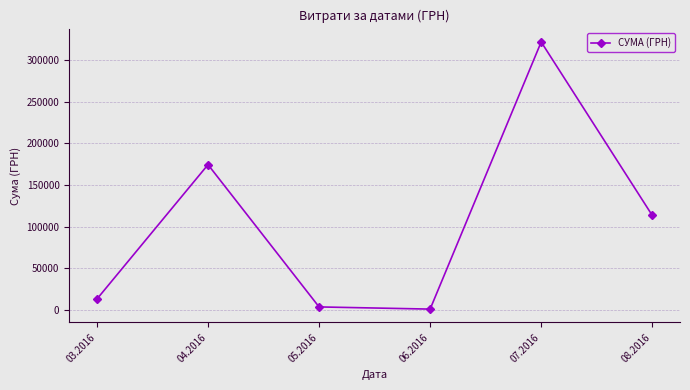

Is this an area chart (filled region under the line)?

No